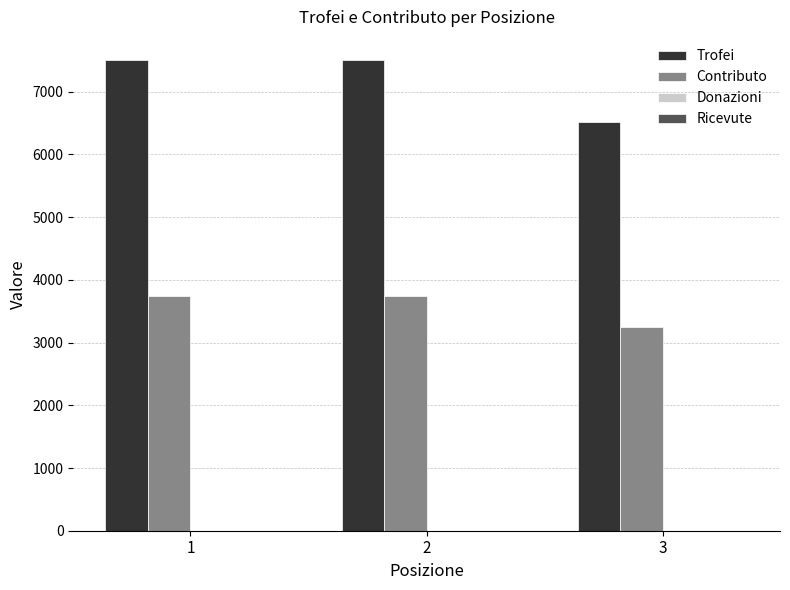

Which series has the largest total across all categories?

Trofei